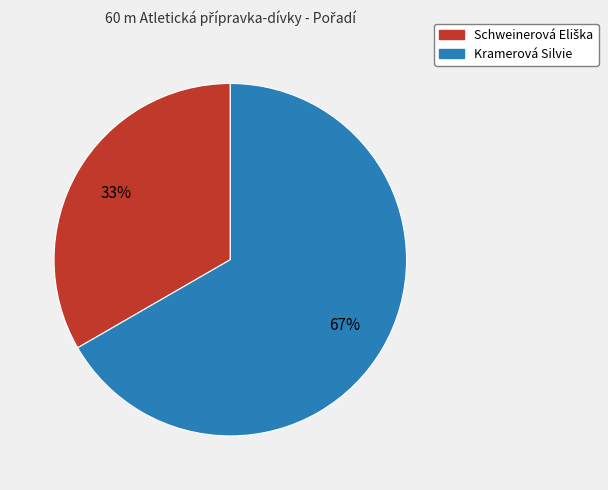

What is the largest slice in the pie chart?

Kramerová Silvie